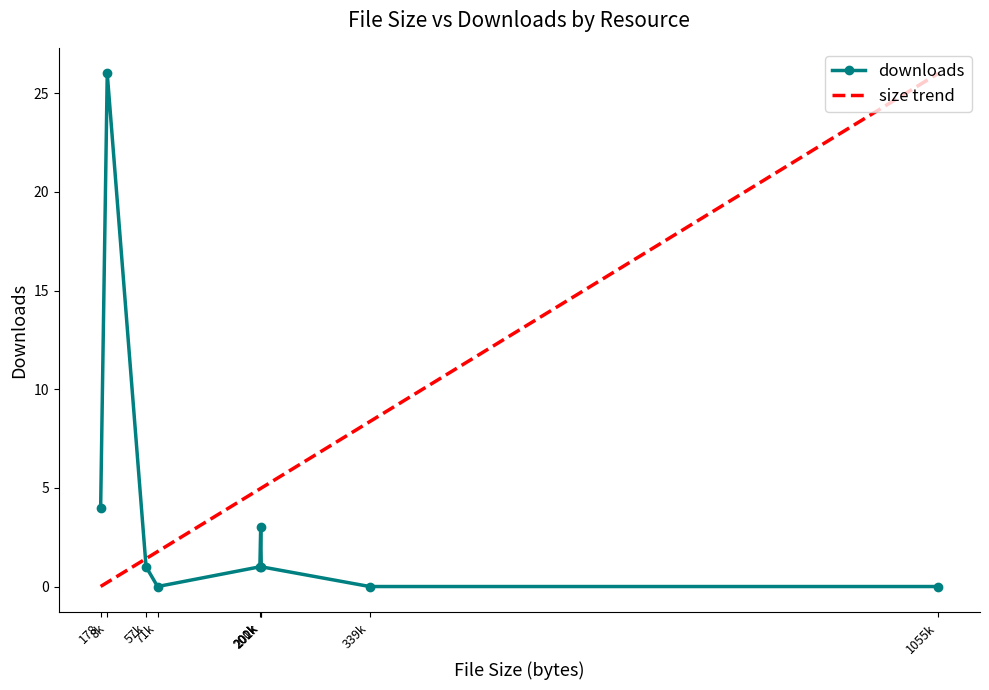

What is the average value of the size trend series?

5.9